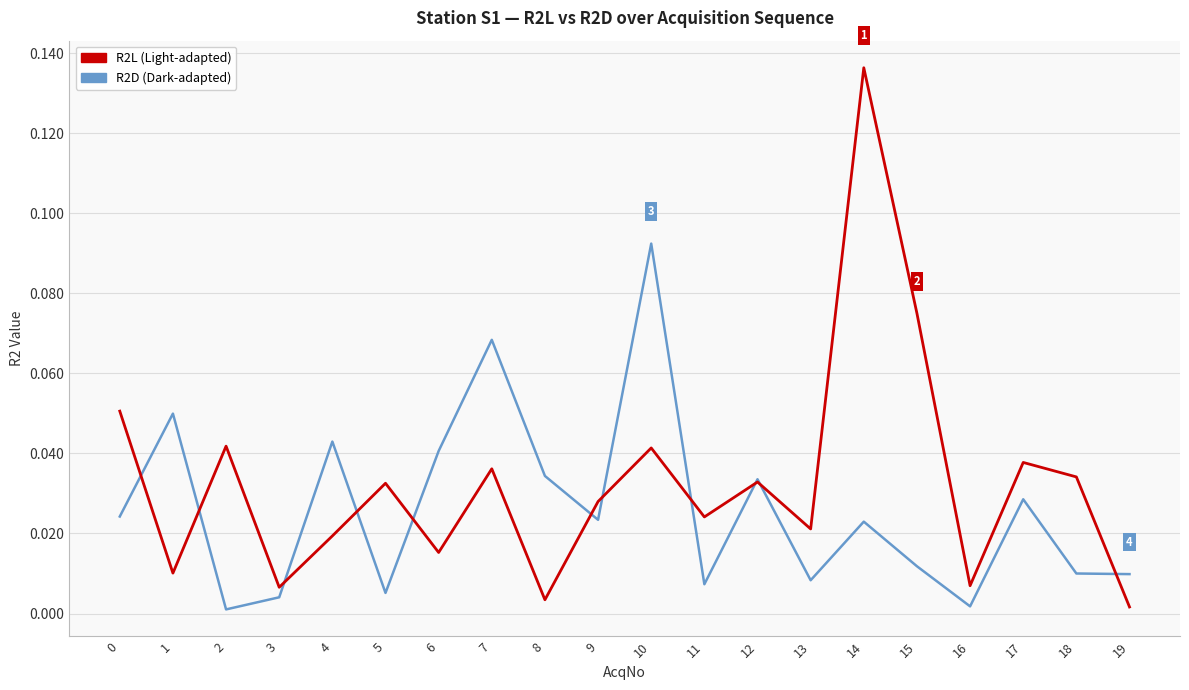

Rank the series at 4 from highest to lowest value.

R2D (Dark-adapted), R2L (Light-adapted)